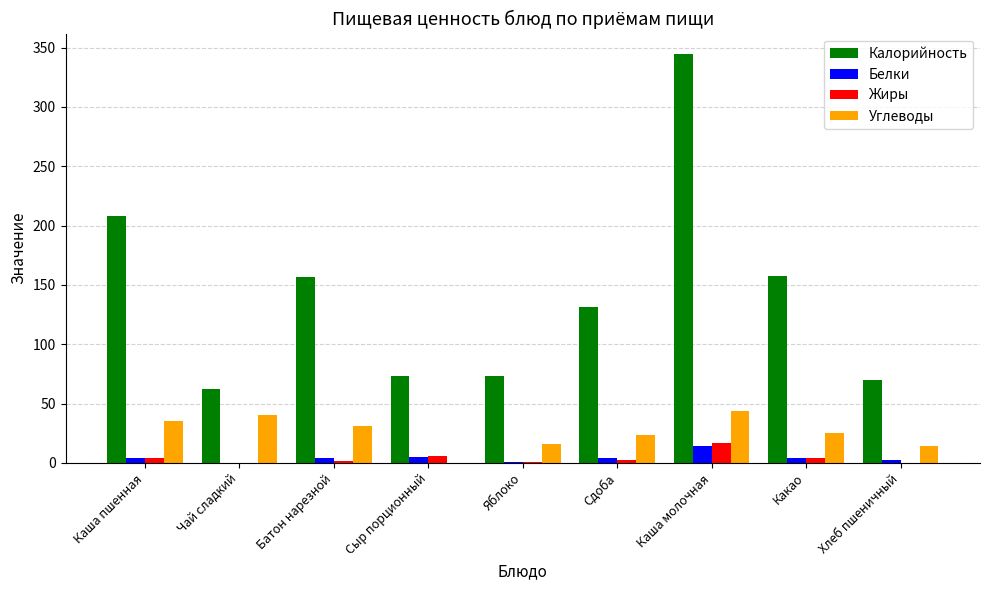

At which category does the chart reach its peak across all series?

Каша молочная